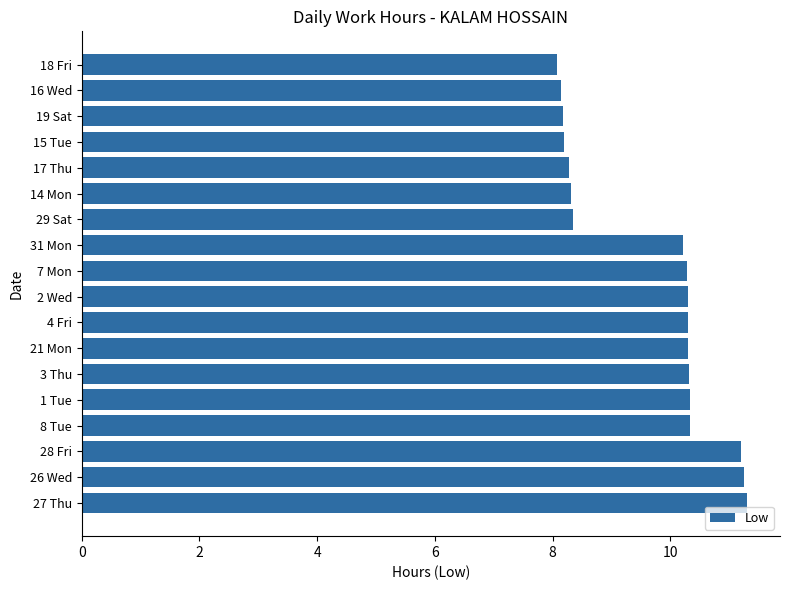

How many data points are above 10?

11